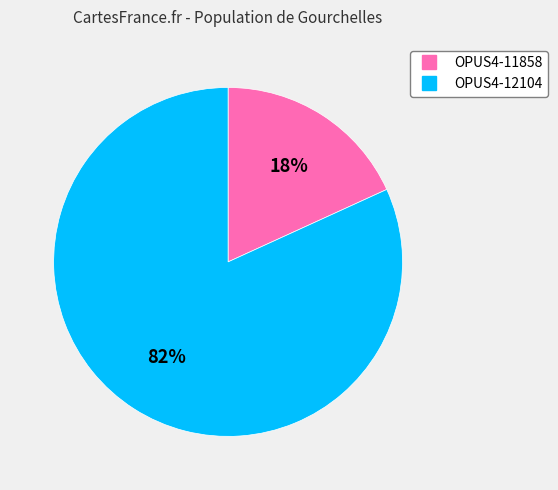

To the nearest percent, what is the difference between the largest and smallest slice percentages?

64%